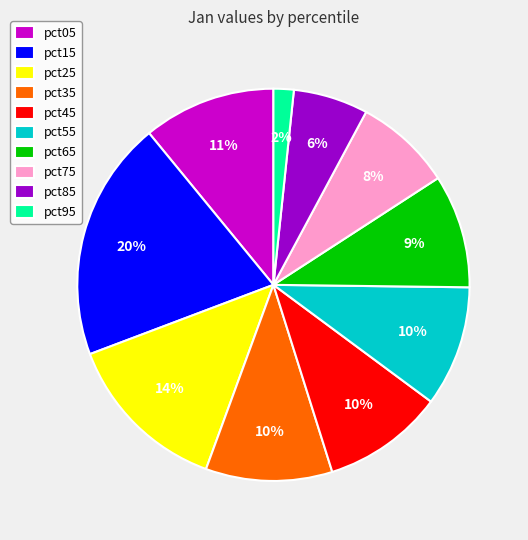

What percentage is the pct45 slice, to the nearest percent?

10%